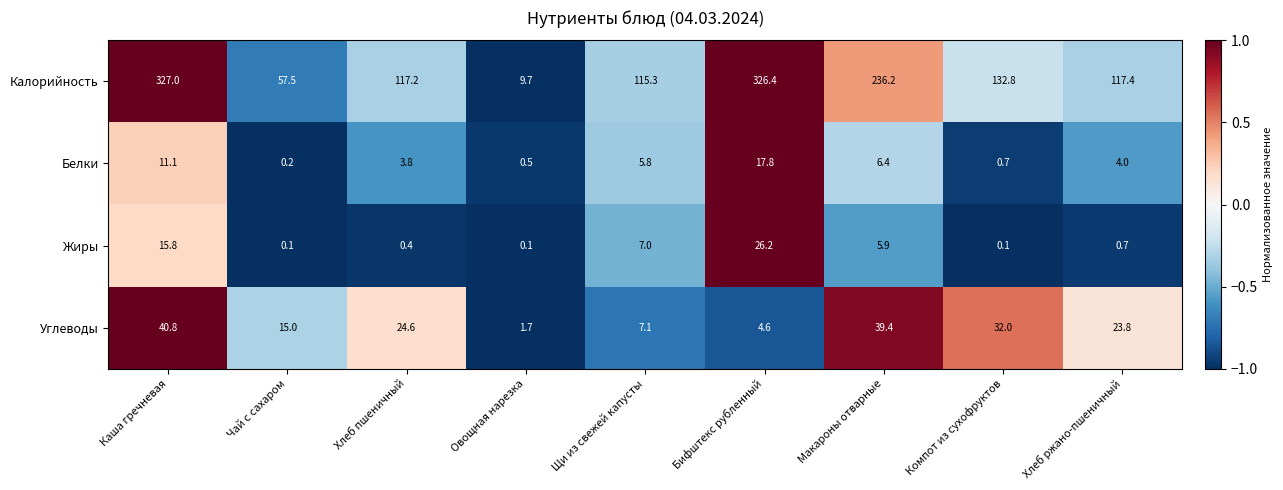

Rank the series at Каша гречневая from highest to lowest value.

Калорийность, Углеводы, Жиры, Белки